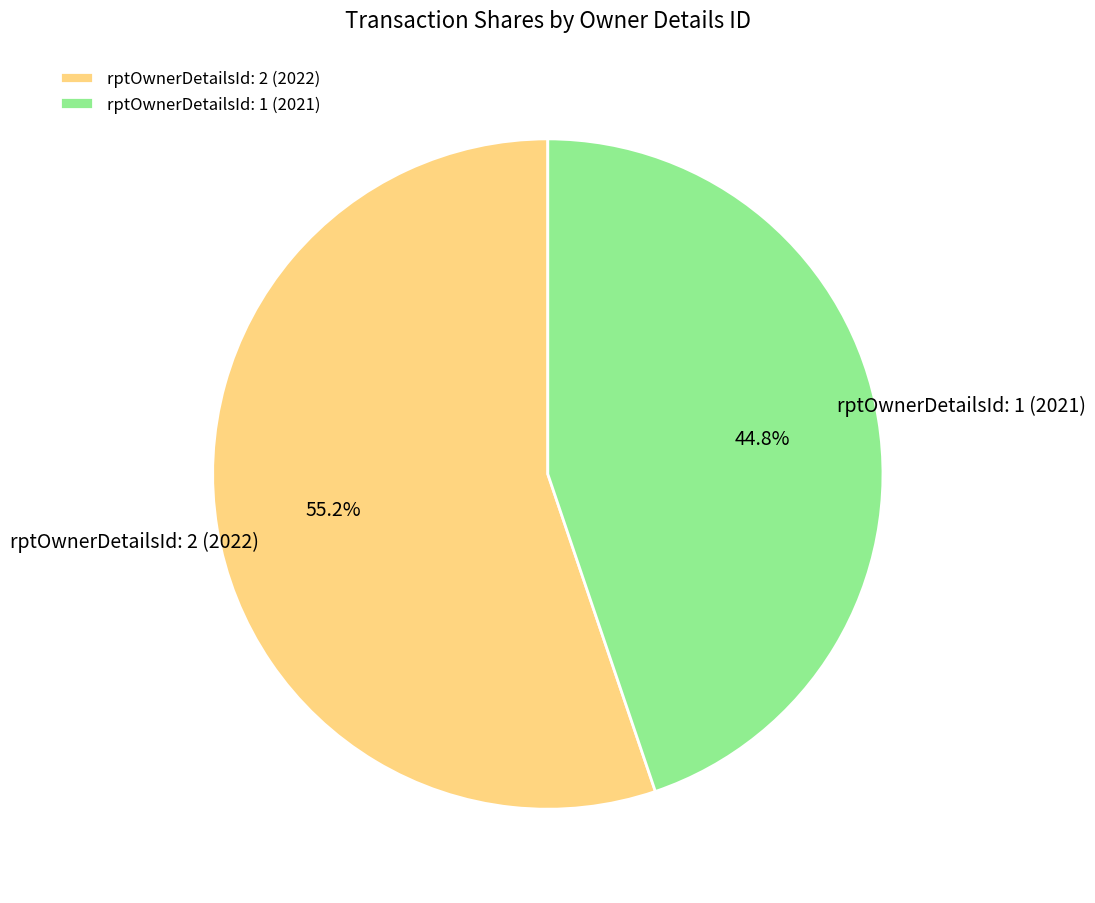

What percentage is NOT represented by rptOwnerDetailsId: 1 (2021)?

55.2%